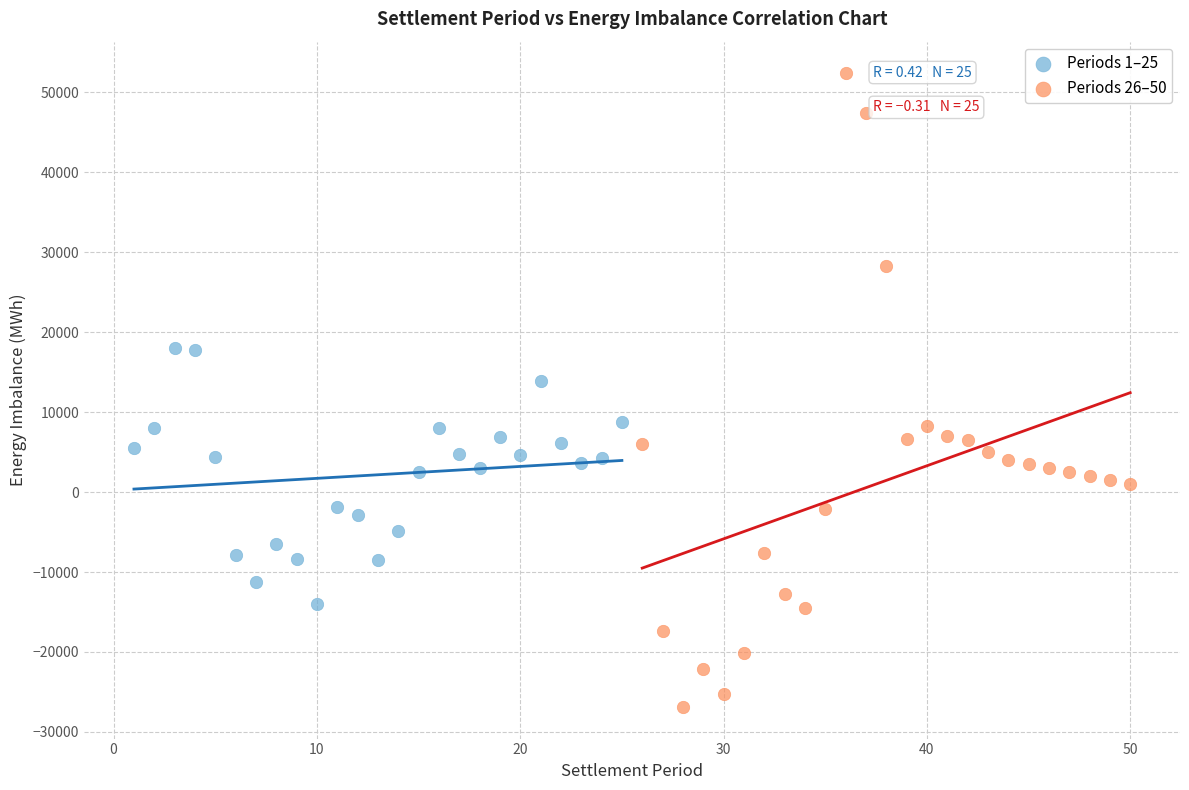

Which series reaches the minimum Y coordinate?

Periods 26–50